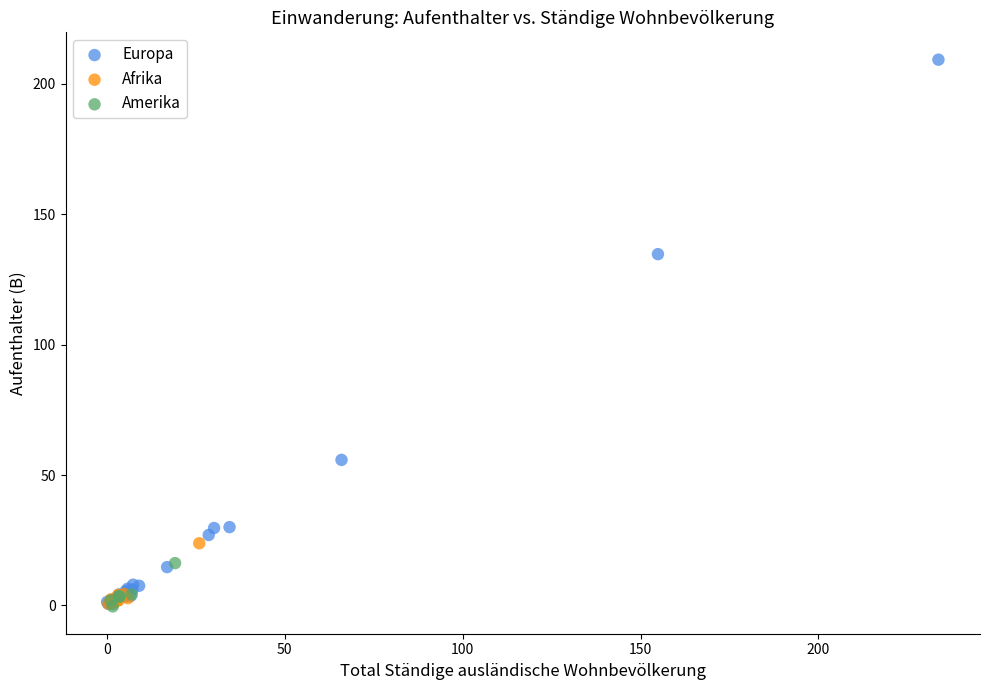

Which series contains the highest Y value?

Europa